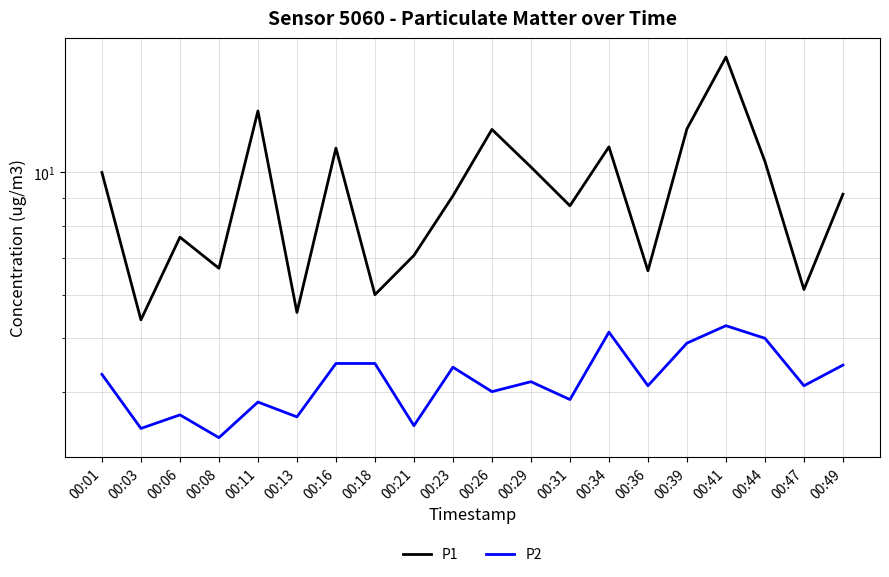

True or false: P2 and P1 cross at least once.

False